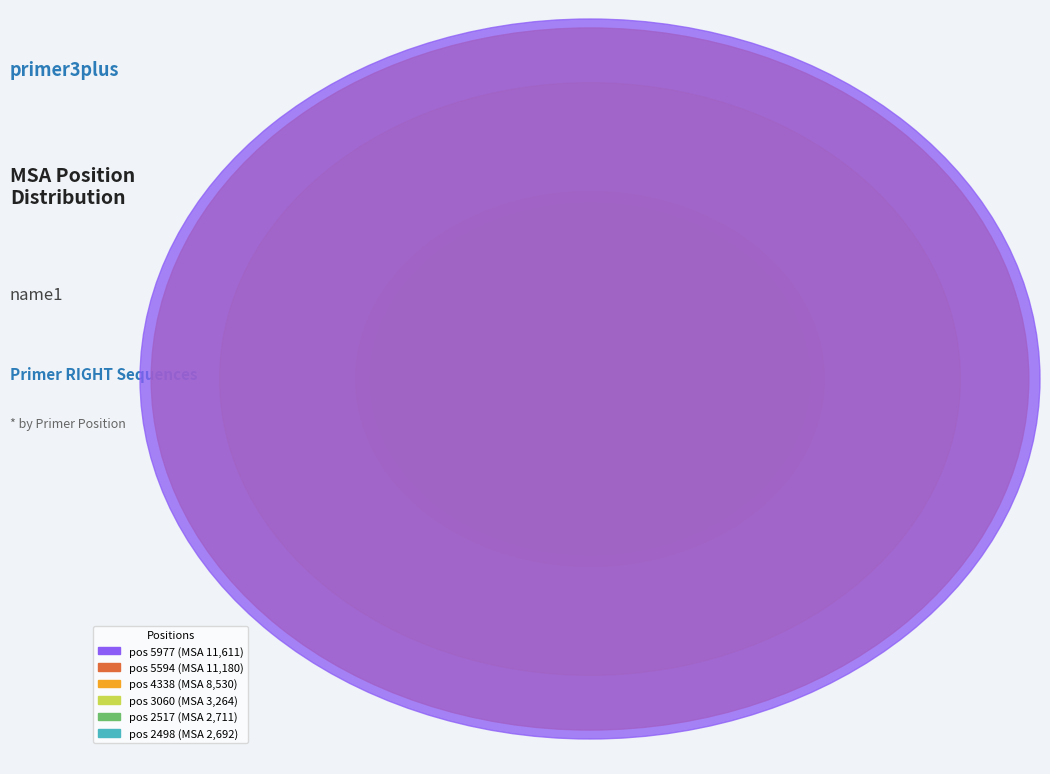

How many slices are in this pie chart?

6